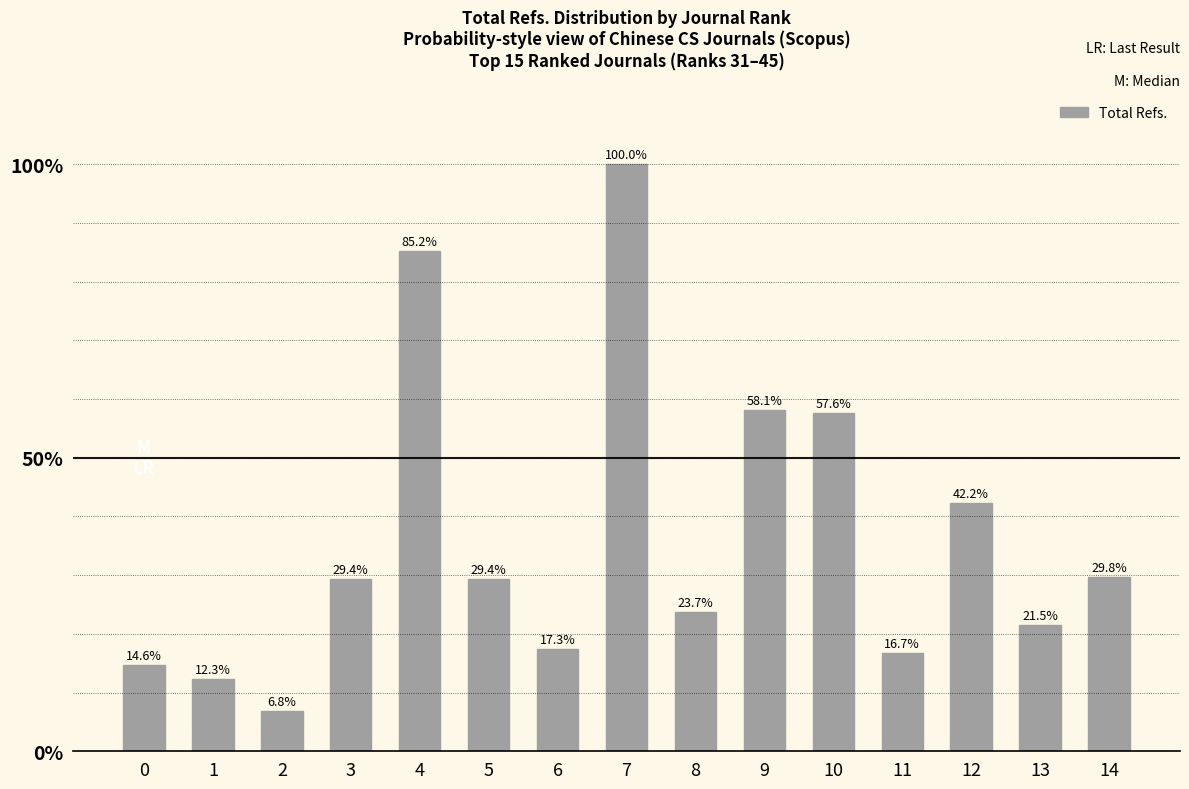

List the labels in order of value, largest first.

7, 4, 9, 10, 12, 14, 5, 3, 8, 13, 6, 11, 0, 1, 2